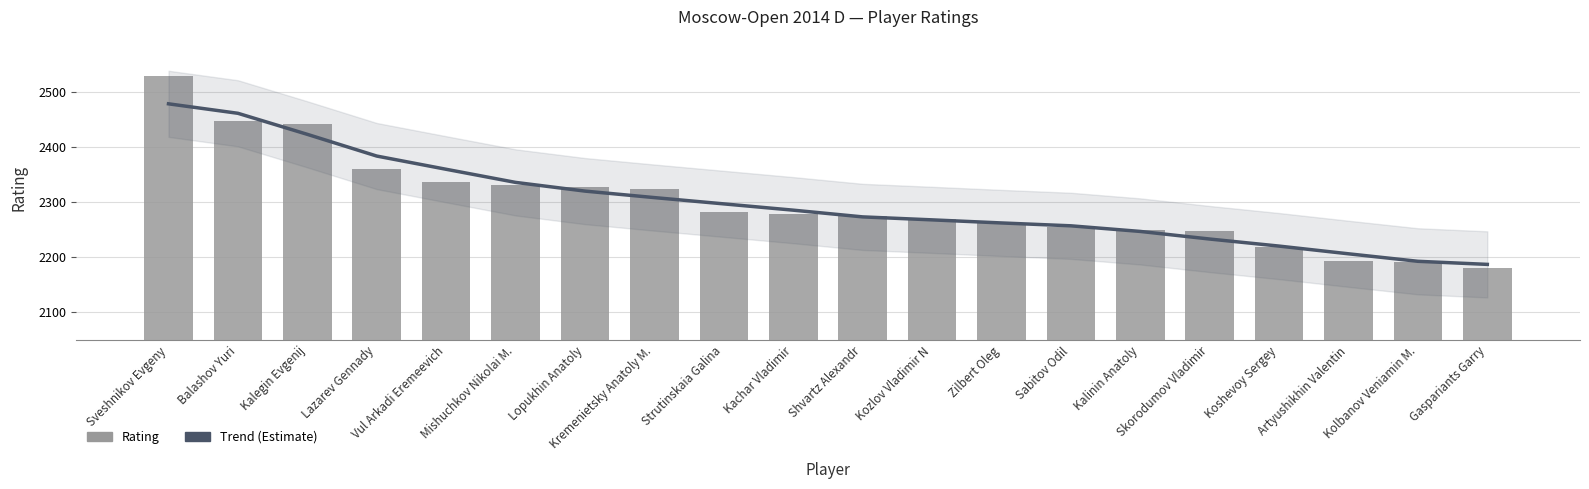

What value does the Trend (Estimate) series have at Shvartz Alexandr?

2273.2